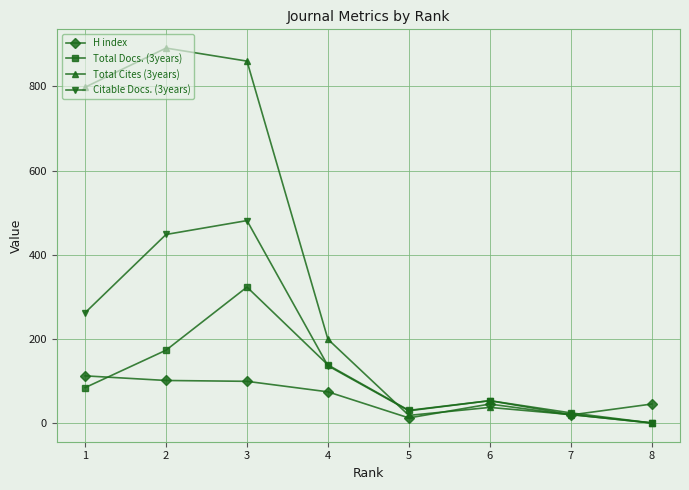

What is the difference between the Total Docs. (3years) values at 7 and 3?

299